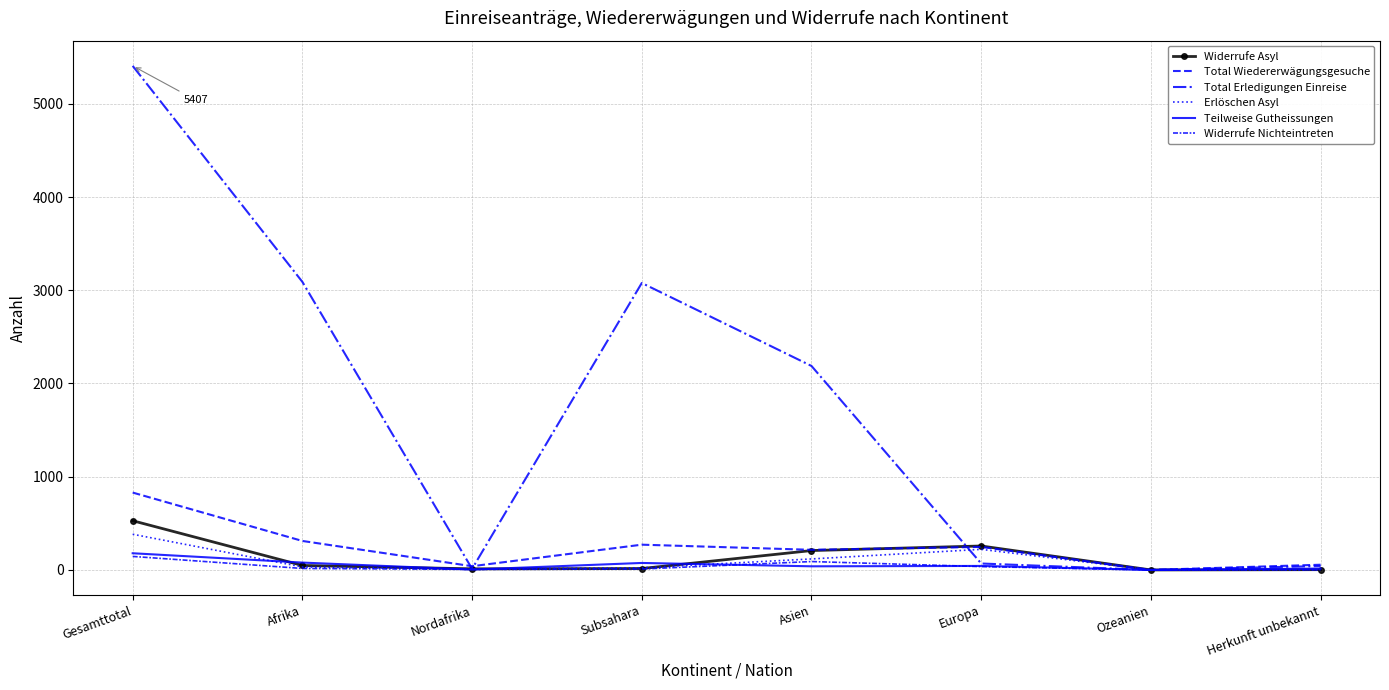

How many values in the Total Erledigungen Einreise series exceed 2188?

3